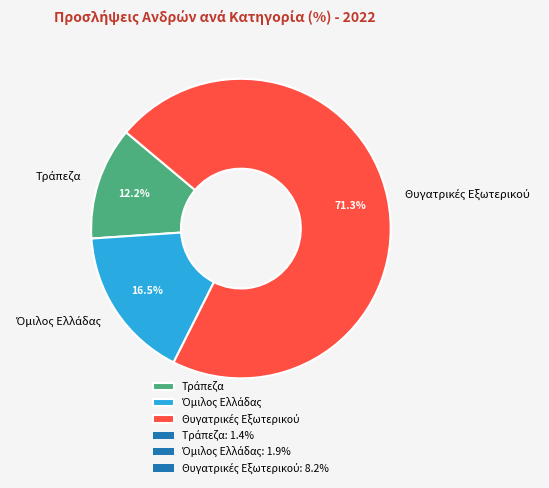

Count the number of slices in the pie.

3